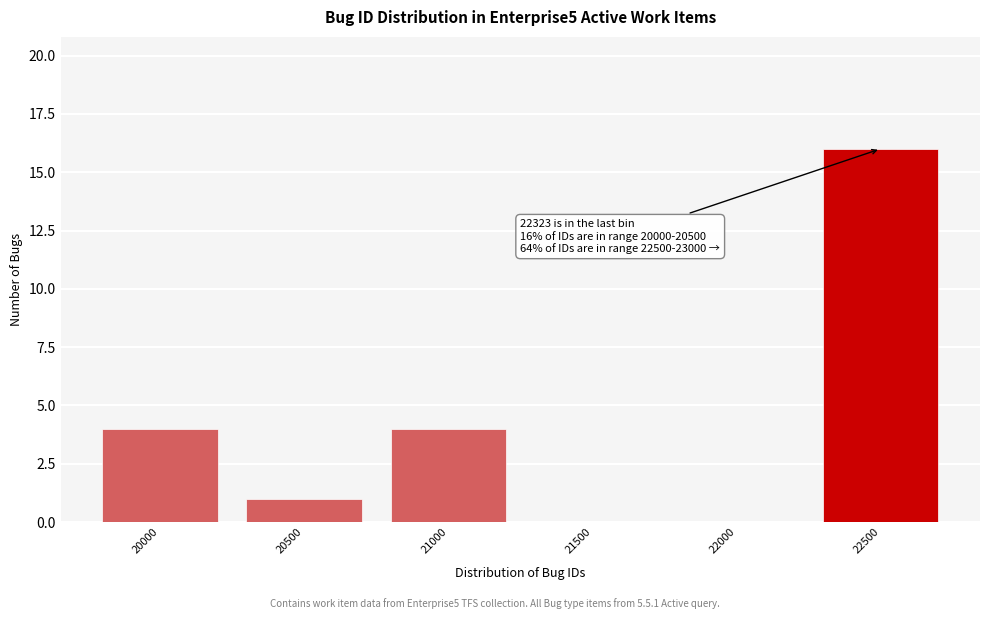

Reading left to right, list all the values displayed in this chart.

20000=4	20500=1	21000=4	21500=0	22000=0	22500=16